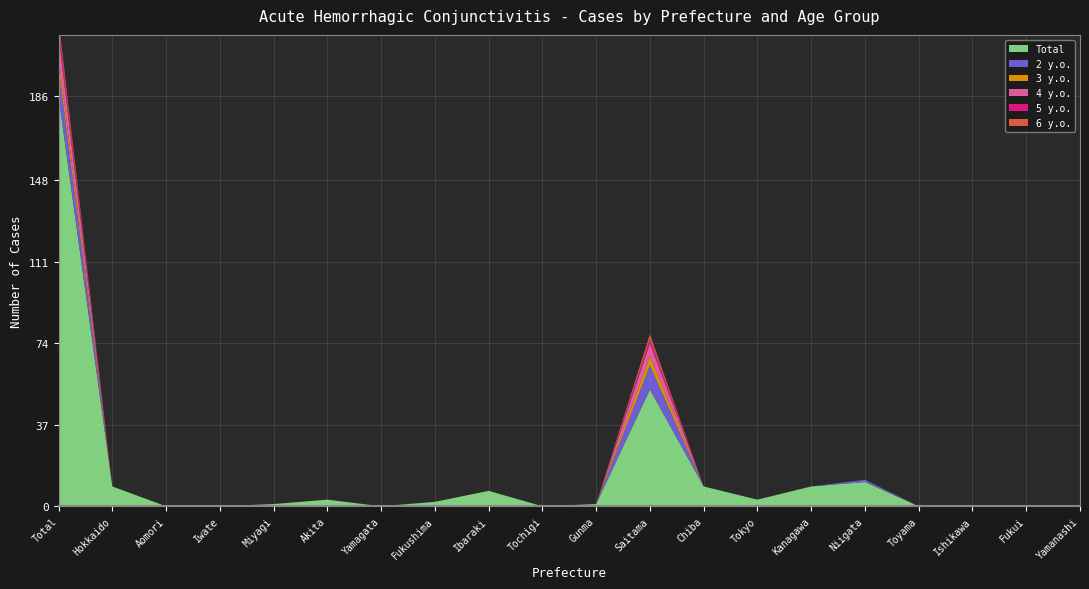

Reading left to right, list all the values displayed in this chart.

Total: Total=186	Hokkaido=9	Aomori=0	Iwate=0	Miyagi=1	Akita=3	Yamagata=0	Fukushima=2	Ibaraki=7	Tochigi=0	Gunma=1	Saitama=53	Chiba=9	Tokyo=3	Kanagawa=9	Niigata=11	Toyama=0	Ishikawa=0	Fukui=0	Yamanashi=0
2 y.o.: Total=13	Hokkaido=0	Aomori=0	Iwate=0	Miyagi=0	Akita=0	Yamagata=0	Fukushima=0	Ibaraki=0	Tochigi=0	Gunma=0	Saitama=11	Chiba=0	Tokyo=0	Kanagawa=0	Niigata=1	Toyama=0	Ishikawa=0	Fukui=0	Yamanashi=0
3 y.o.: Total=5	Hokkaido=0	Aomori=0	Iwate=0	Miyagi=0	Akita=0	Yamagata=0	Fukushima=0	Ibaraki=0	Tochigi=0	Gunma=0	Saitama=4	Chiba=0	Tokyo=0	Kanagawa=0	Niigata=0	Toyama=0	Ishikawa=0	Fukui=0	Yamanashi=0
4 y.o.: Total=10	Hokkaido=0	Aomori=0	Iwate=0	Miyagi=0	Akita=0	Yamagata=0	Fukushima=0	Ibaraki=0	Tochigi=0	Gunma=0	Saitama=6	Chiba=0	Tokyo=0	Kanagawa=0	Niigata=0	Toyama=0	Ishikawa=0	Fukui=0	Yamanashi=0
5 y.o.: Total=4	Hokkaido=0	Aomori=0	Iwate=0	Miyagi=0	Akita=0	Yamagata=0	Fukushima=0	Ibaraki=0	Tochigi=0	Gunma=0	Saitama=2	Chiba=0	Tokyo=0	Kanagawa=0	Niigata=0	Toyama=0	Ishikawa=0	Fukui=0	Yamanashi=0
6 y.o.: Total=3	Hokkaido=0	Aomori=0	Iwate=0	Miyagi=0	Akita=0	Yamagata=0	Fukushima=0	Ibaraki=0	Tochigi=0	Gunma=0	Saitama=2	Chiba=0	Tokyo=0	Kanagawa=0	Niigata=0	Toyama=0	Ishikawa=0	Fukui=0	Yamanashi=0